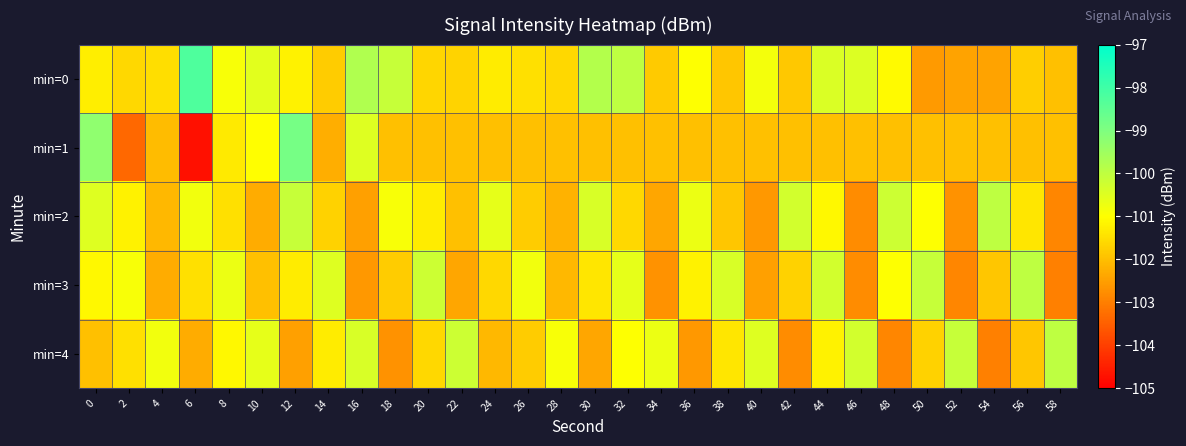

Rank the series by their maximum value, from lowest to highest.

min=2, min=3, min=4, min=1, min=0